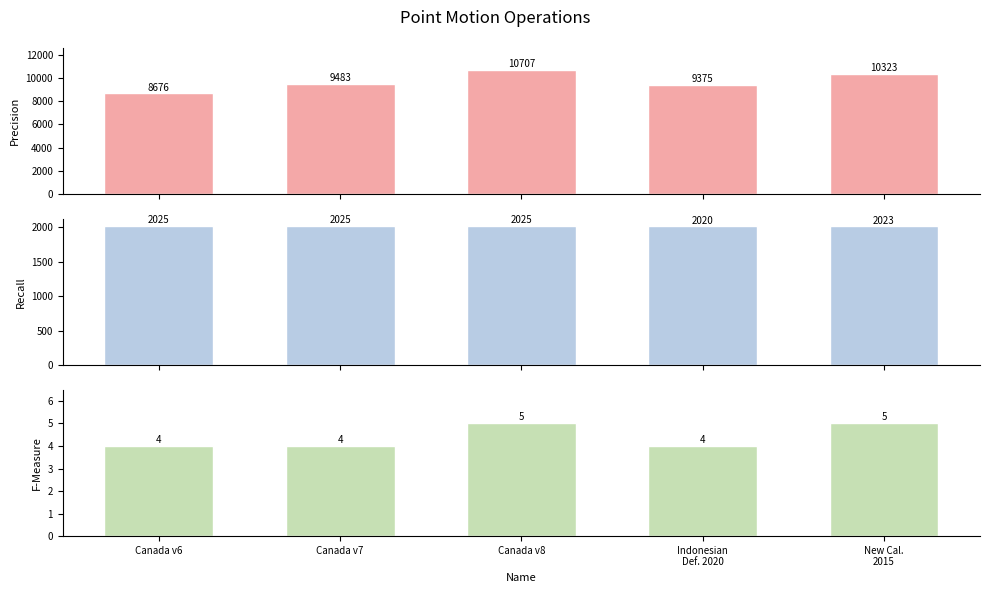

Is the value of Code Digits at Indonesian
Def. 2020 greater than the value of CODE at Canada v7?

No